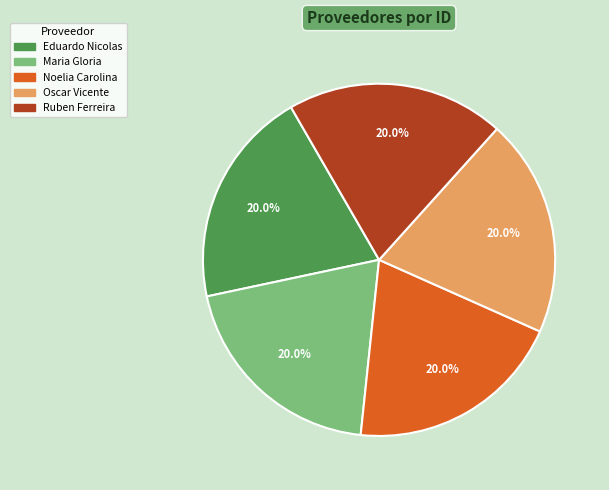

Combined, what portion of the pie is Oscar Vicente and Noelia Carolina?

40.0%